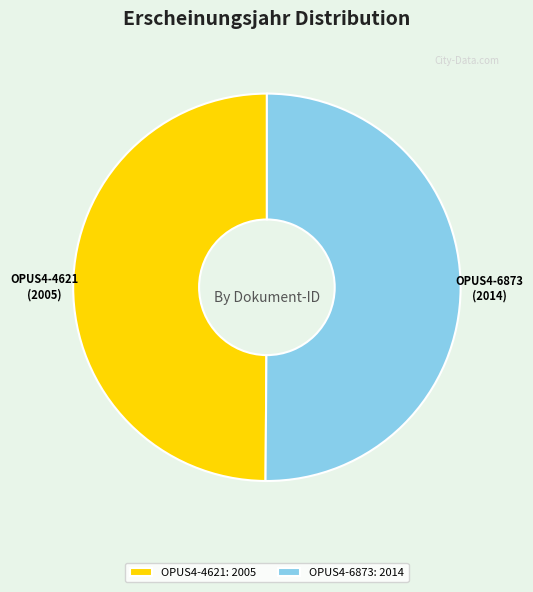

Combined, do OPUS4-6873 and OPUS4-4621 account for over 50%?

Yes